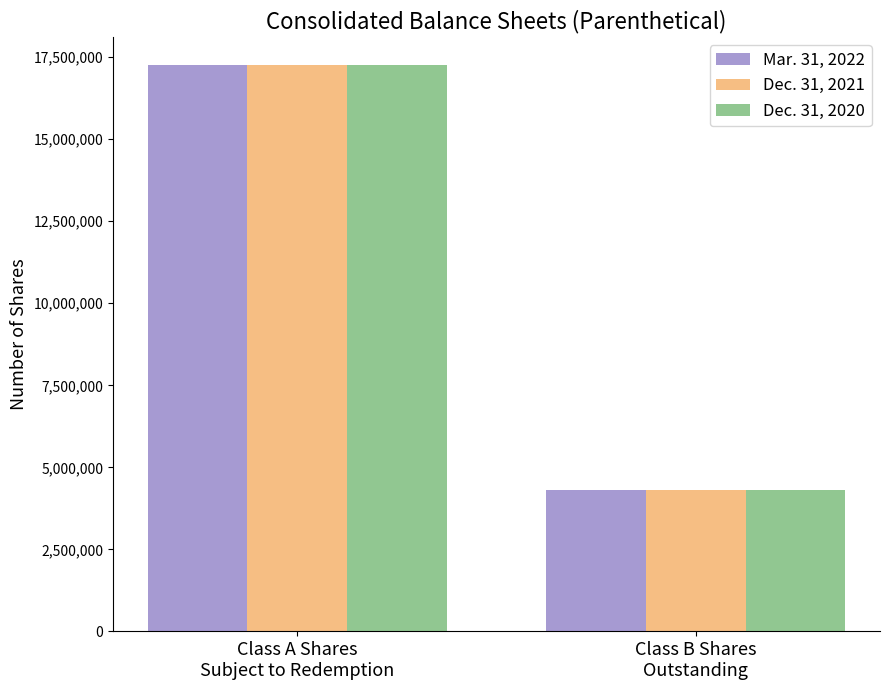

What is the lowest value of the Dec. 31, 2021 series?

4312500